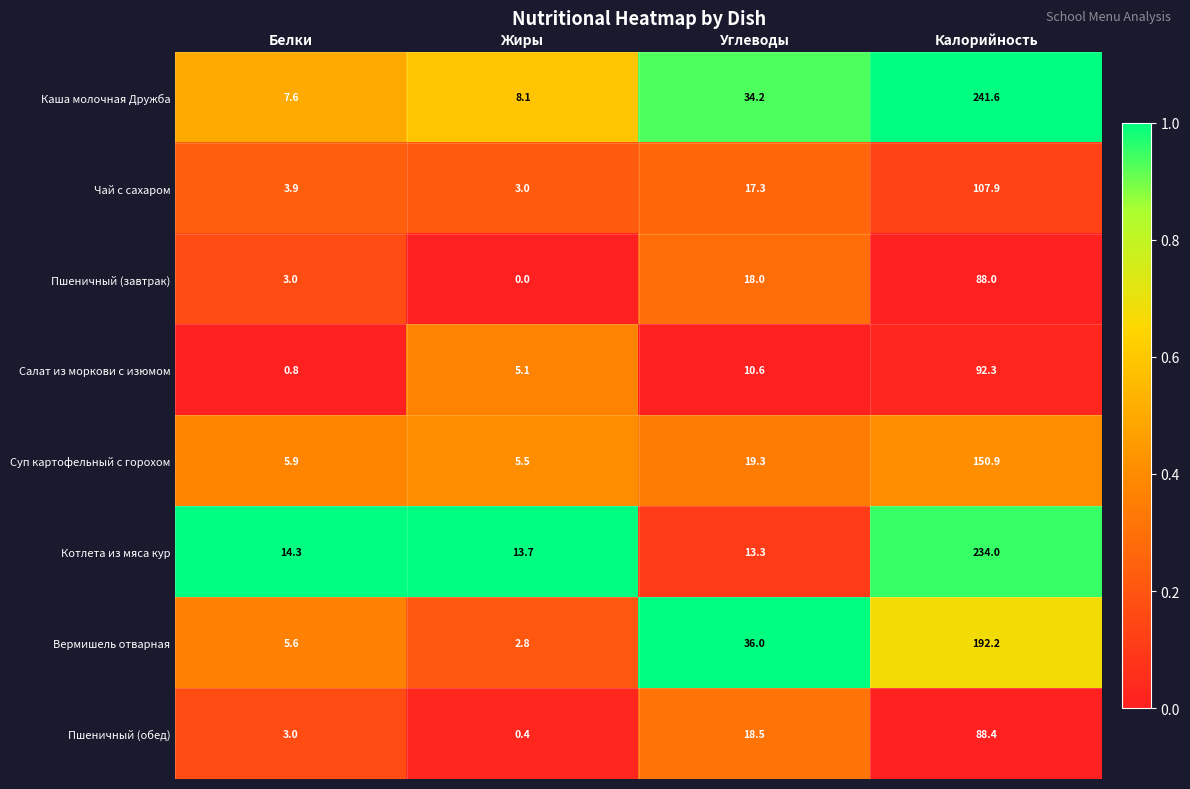

At Калорийность, list the series in order from smallest to largest.

Пшеничный (завтрак), Пшеничный (обед), Салат из моркови с изюмом, Чай с сахаром, Суп картофельный с горохом, Вермишель отварная, Котлета из мяса кур, Каша молочная Дружба